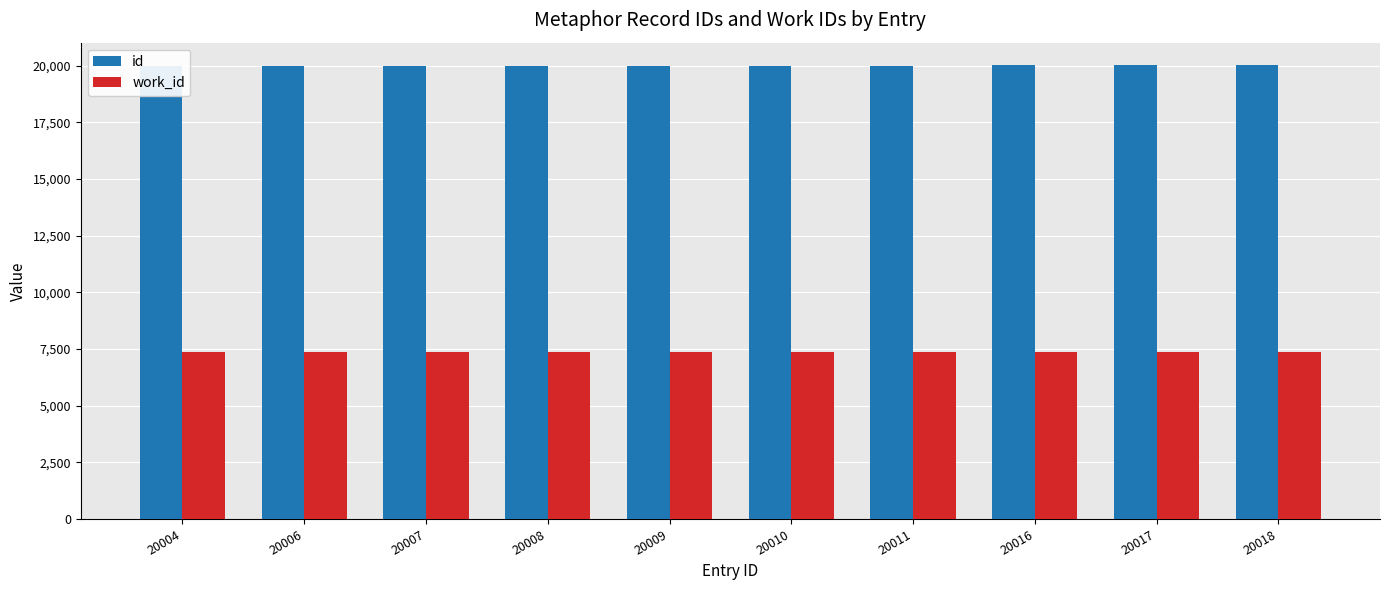

Reading left to right, transcribe all the data shown in this chart.

id: 20004=20004	20006=20006	20007=20007	20008=20008	20009=20009	20010=20010	20011=20011	20016=20016	20017=20017	20018=20018
work_id: 20004=7351	20006=7353	20007=7353	20008=7354	20009=7354	20010=7354	20011=7355	20016=7360	20017=7361	20018=7361